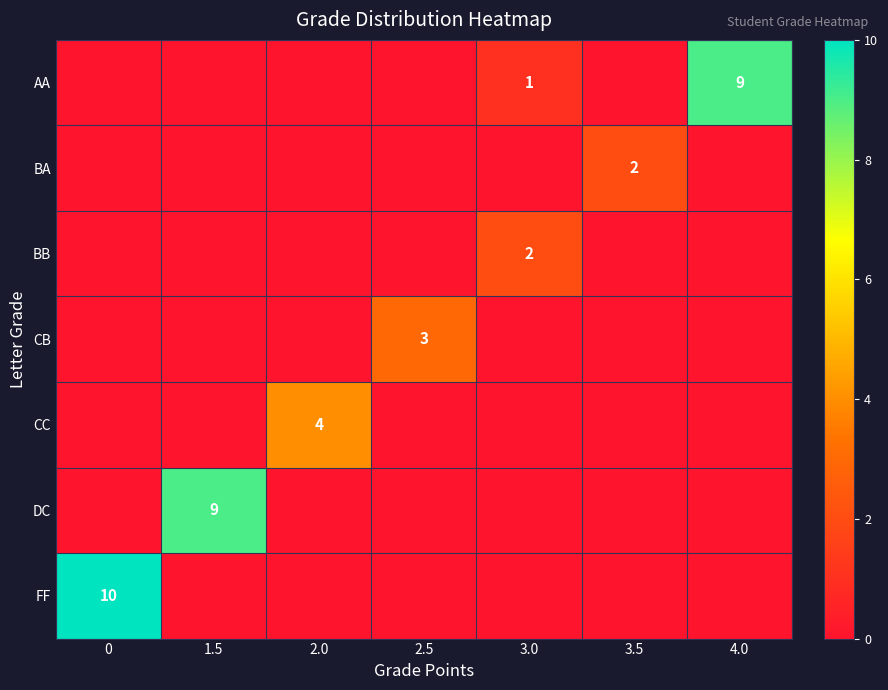

The FF series shows 6 at 0. True or false?

False